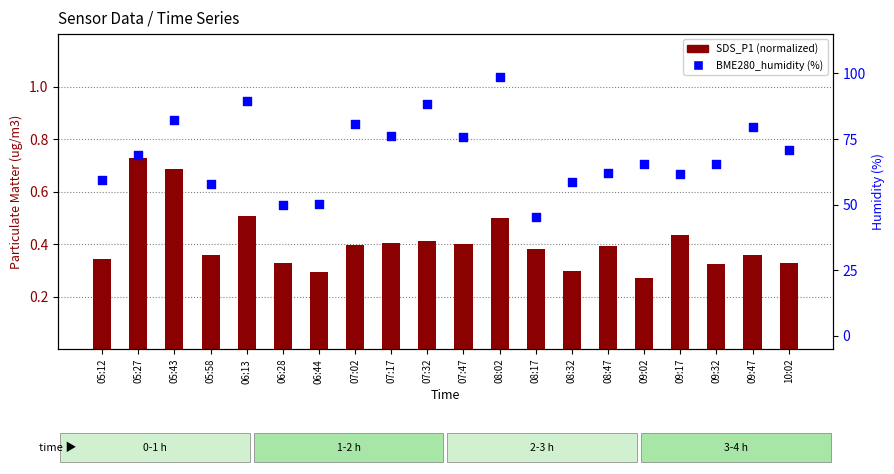

Which series contains the highest Y value?

BME280_humidity (%)